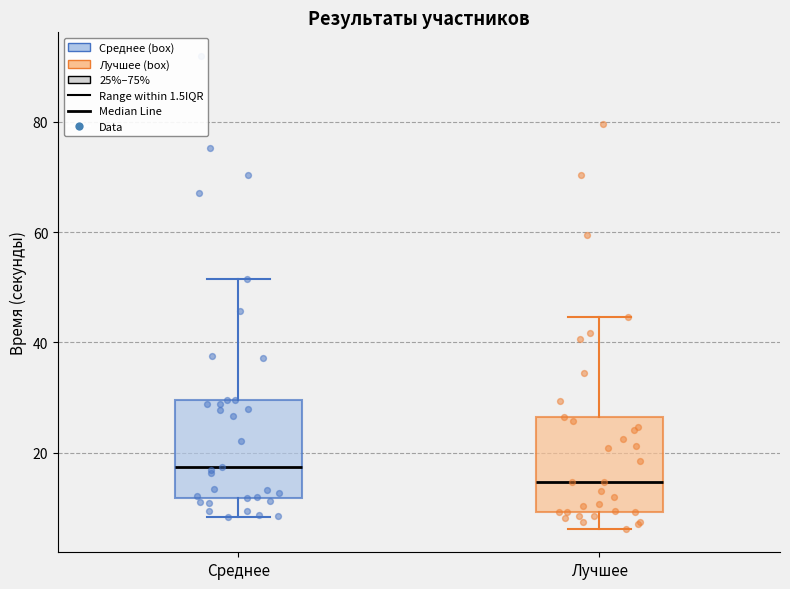

Reading left to right, transcribe this box plot: for each box, give where its median line is, the range the box spans, and where its two whiskers end, as read against the y-axis. The values are not printed on the chart, so give them approximately, as read against the axis.

Среднее: median 18, box 12 to 30, whiskers 8 to 52
Лучшее: median 14, box 10 to 26, whiskers 6 to 44